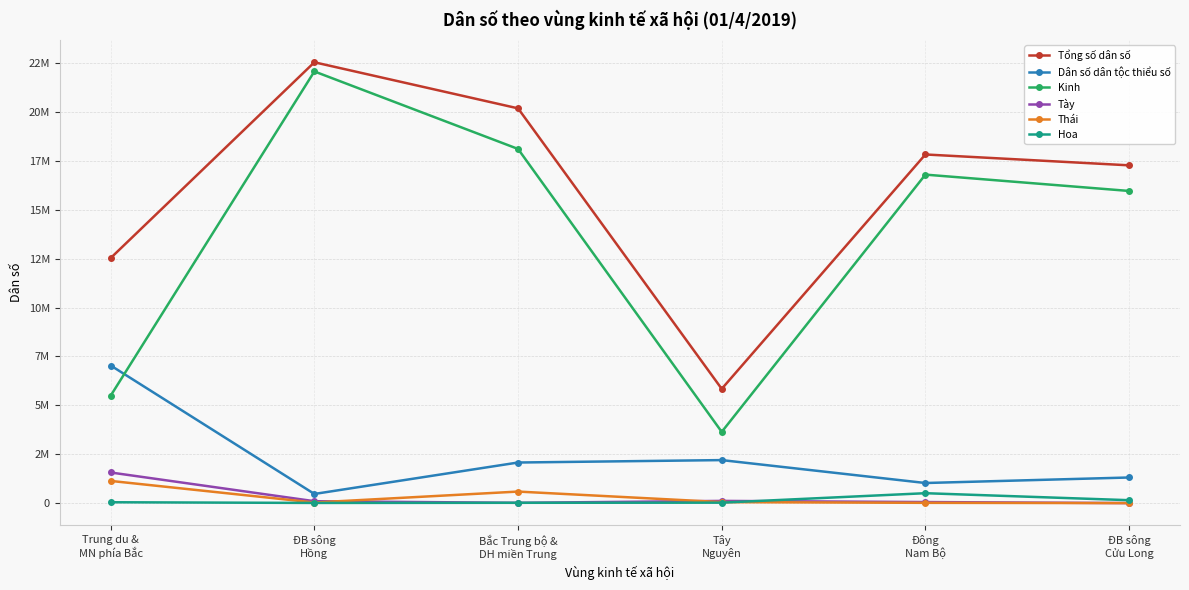

The Hoa series shows 14198 at ĐB sông
Hồng. True or false?

False